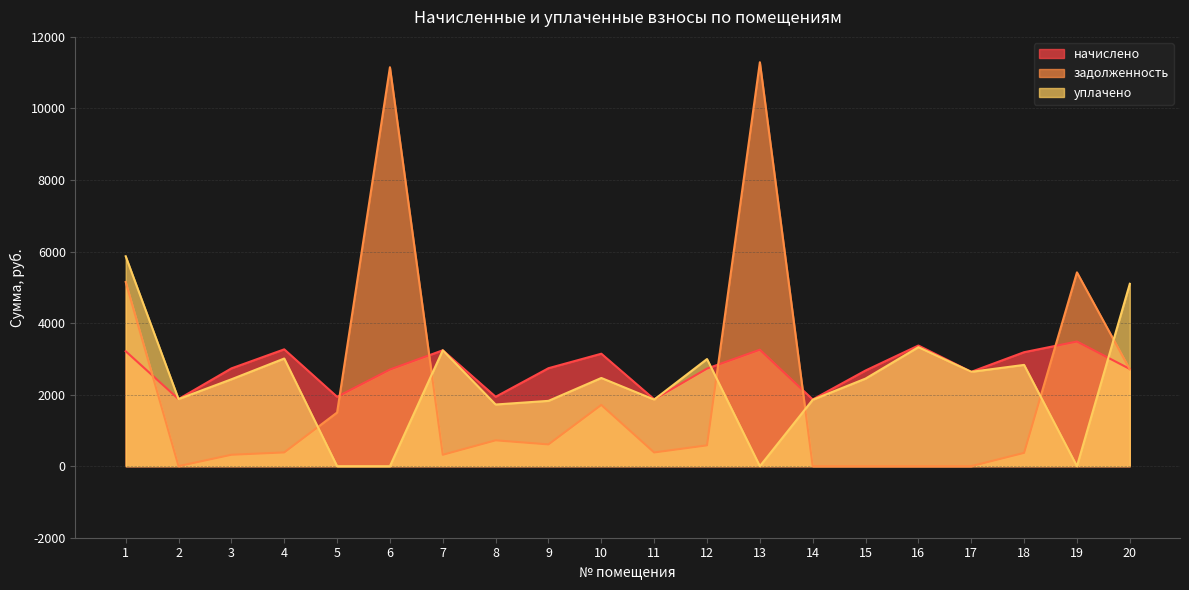

What is the average value of the уплачено series?

2274.6